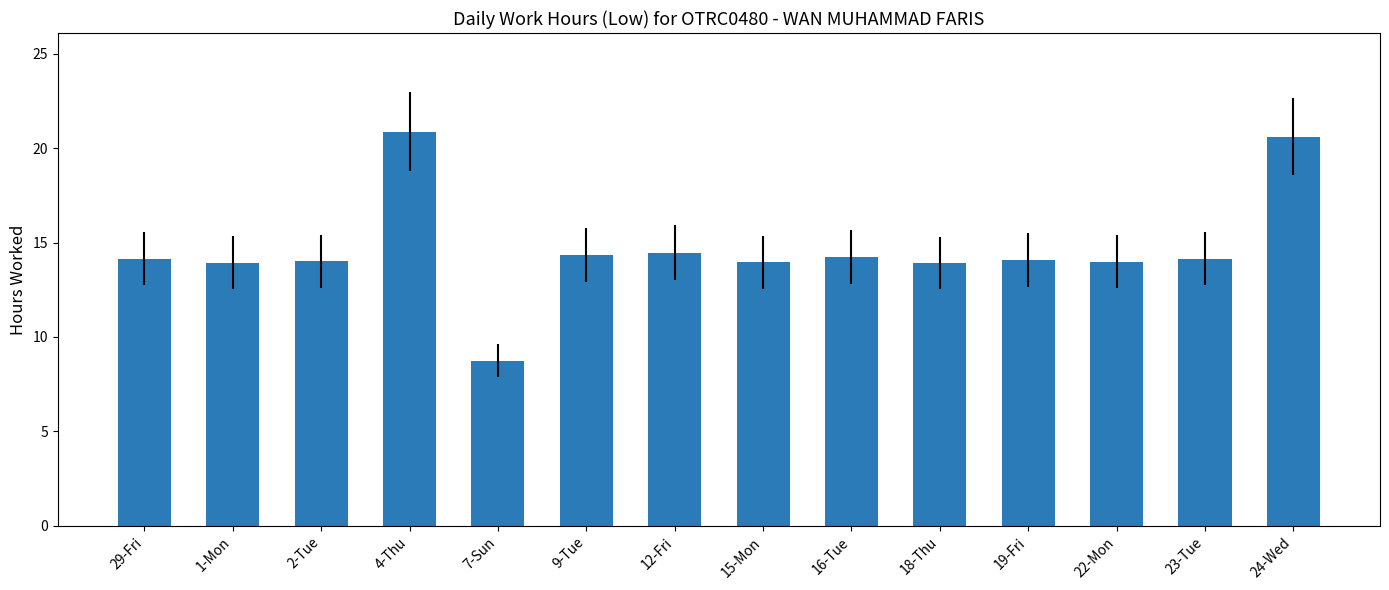

How many distinct data groups are displayed?

1